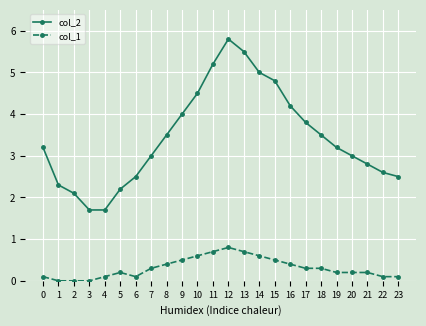

Reading left to right, transcribe all the data shown in this chart.

col_2: 0=3.2	1=2.3	2=2.1	3=1.7	4=1.7	5=2.2	6=2.5	7=3.0	8=3.5	9=4.0	10=4.5	11=5.2	12=5.8	13=5.5	14=5.0	15=4.8	16=4.2	17=3.8	18=3.5	19=3.2	20=3.0	21=2.8	22=2.6	23=2.5
col_1: 0=0.1	1=0.0	2=0.0	3=0.0	4=0.1	5=0.2	6=0.1	7=0.3	8=0.4	9=0.5	10=0.6	11=0.7	12=0.8	13=0.7	14=0.6	15=0.5	16=0.4	17=0.3	18=0.3	19=0.2	20=0.2	21=0.2	22=0.1	23=0.1